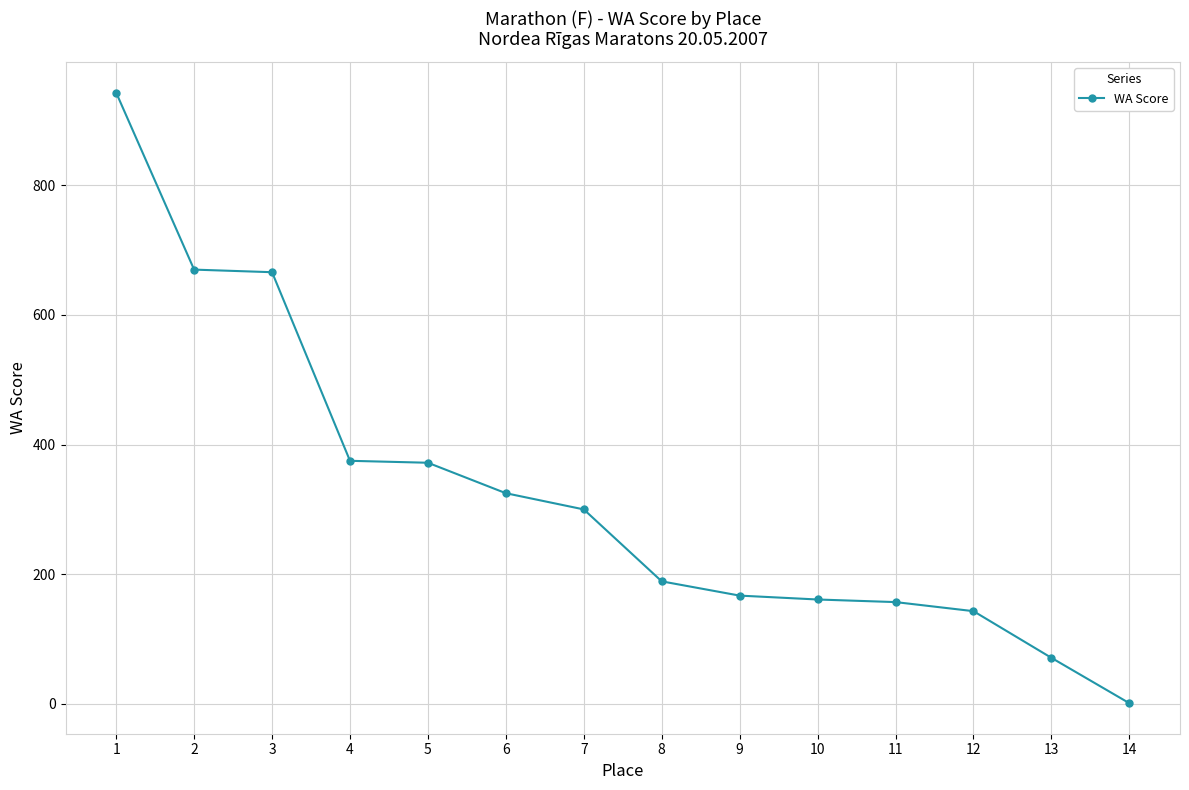

What is the greatest value displayed?

943